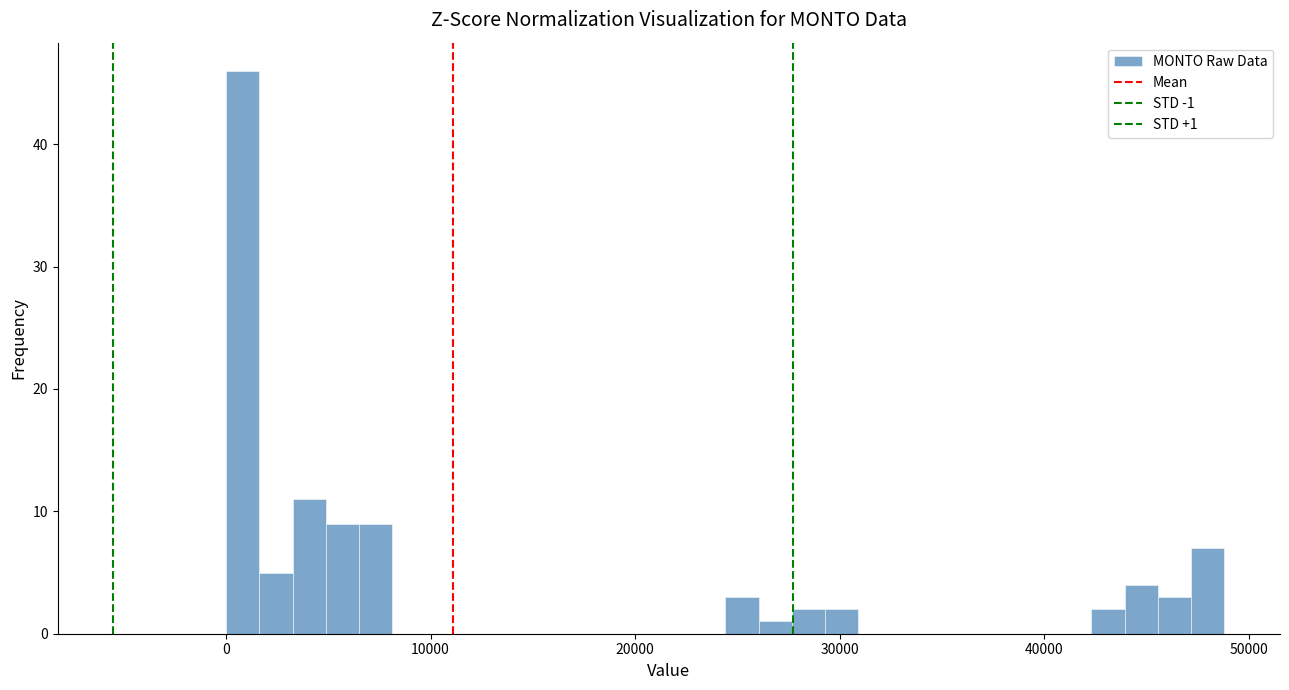

Read against the x-axis, roughly where is the centre of the tallest bar?

1000